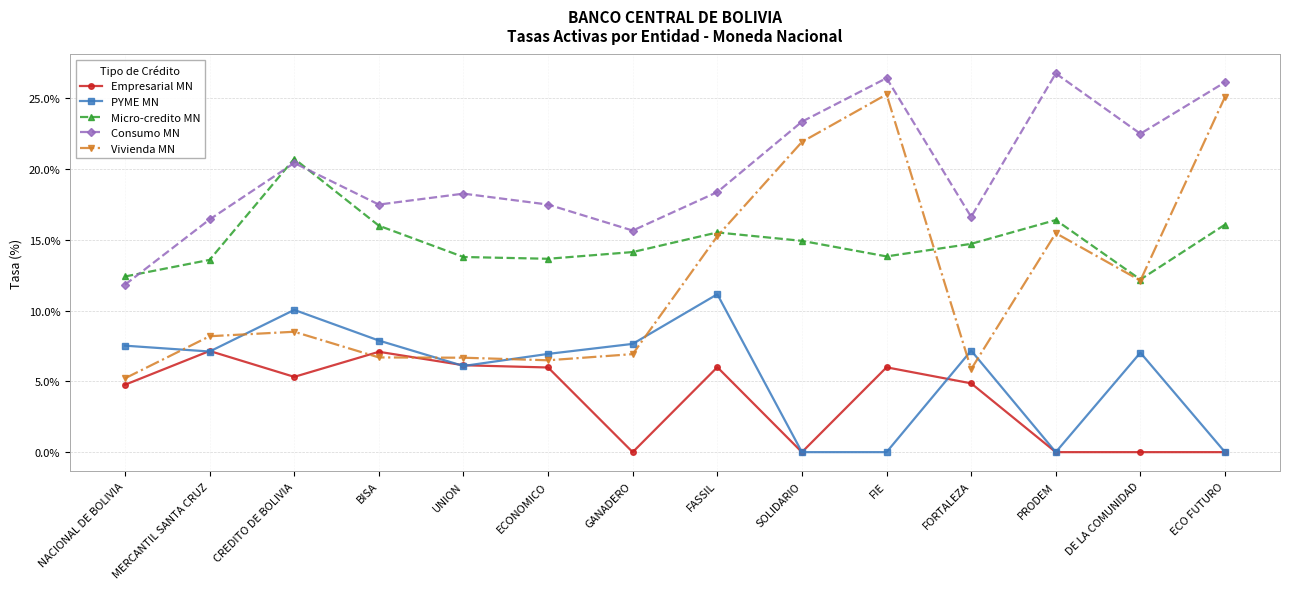

What are all the series names shown in the legend?

Empresarial MN, PYME MN, Micro-credito MN, Consumo MN, Vivienda MN